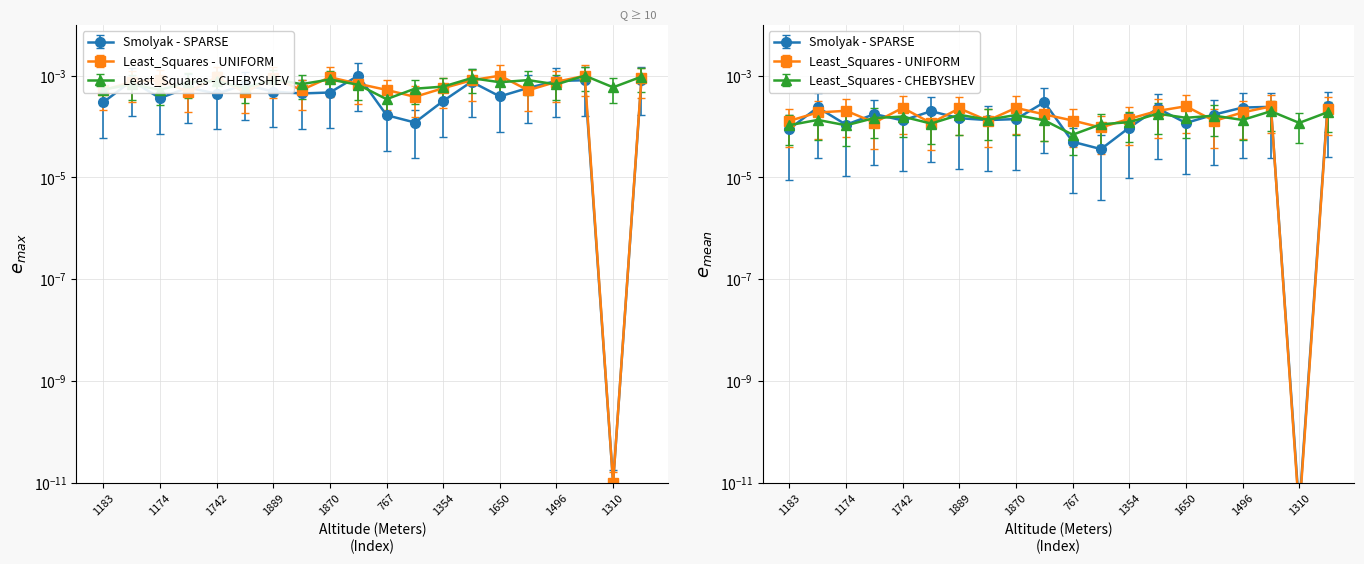

How many data points does each series have?

20